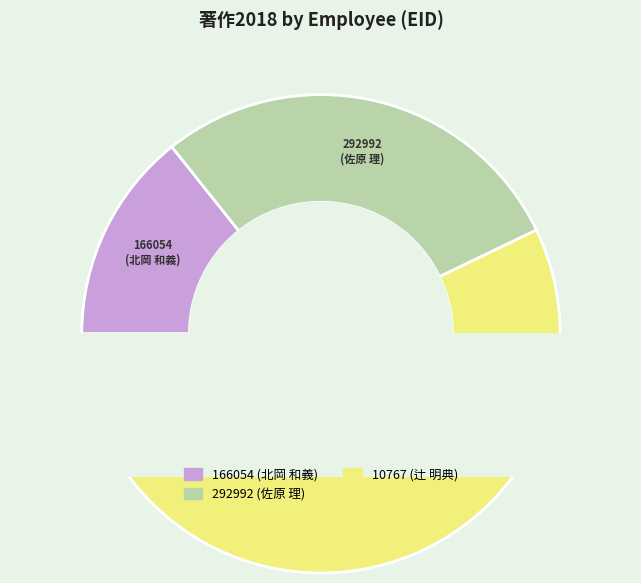

Is it true that 292992 is 19% of the pie?

False